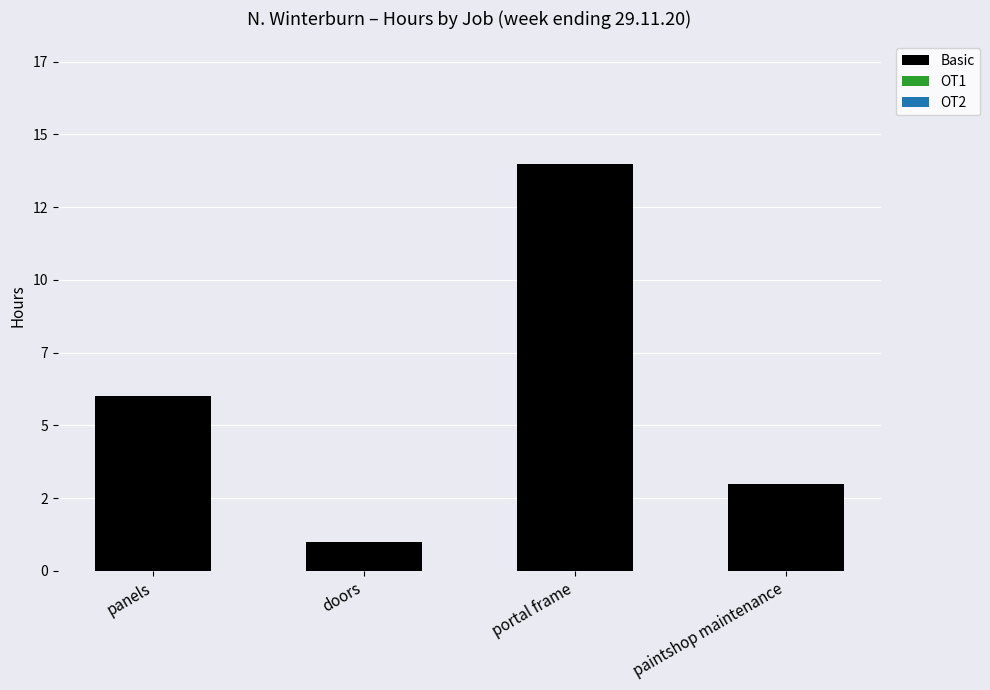

Between paintshop maintenance and panels, which is larger?

panels